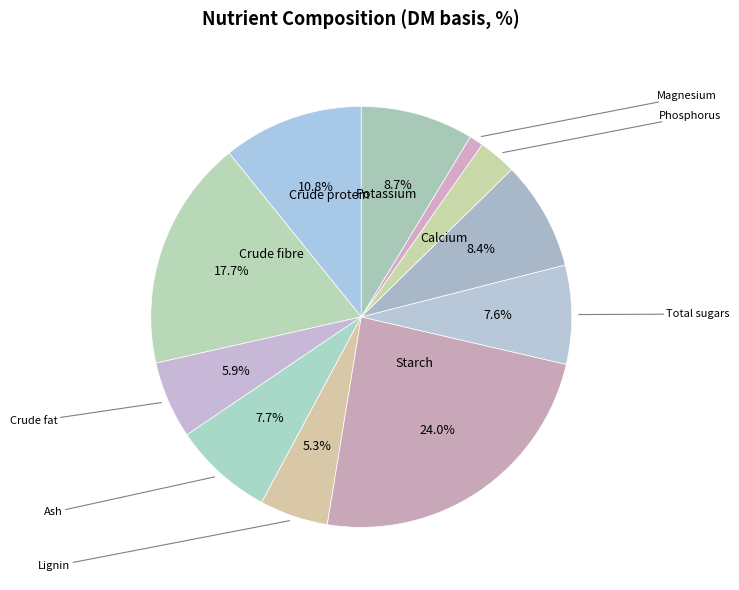

How many segments does this pie chart have?

11